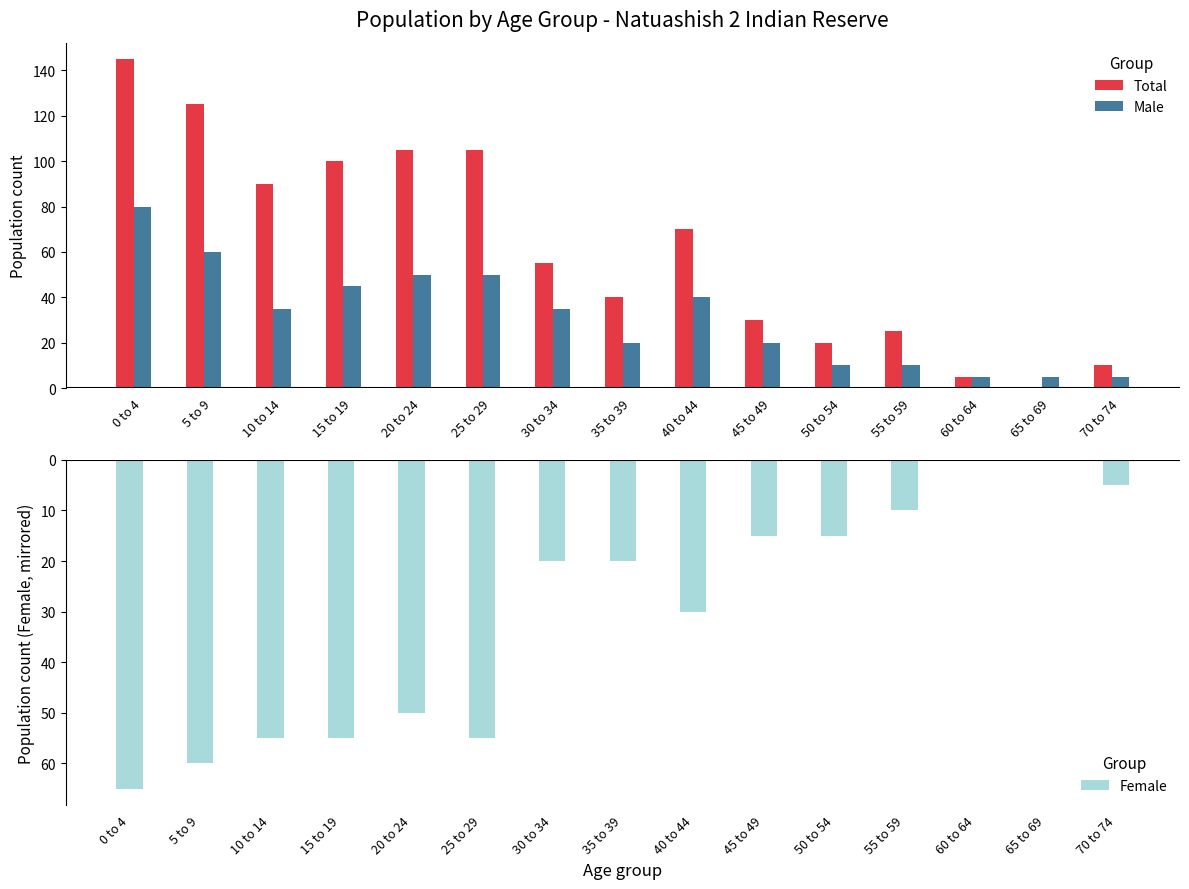

Rank the series at 55 to 59 from highest to lowest value.

Total, Male, Female